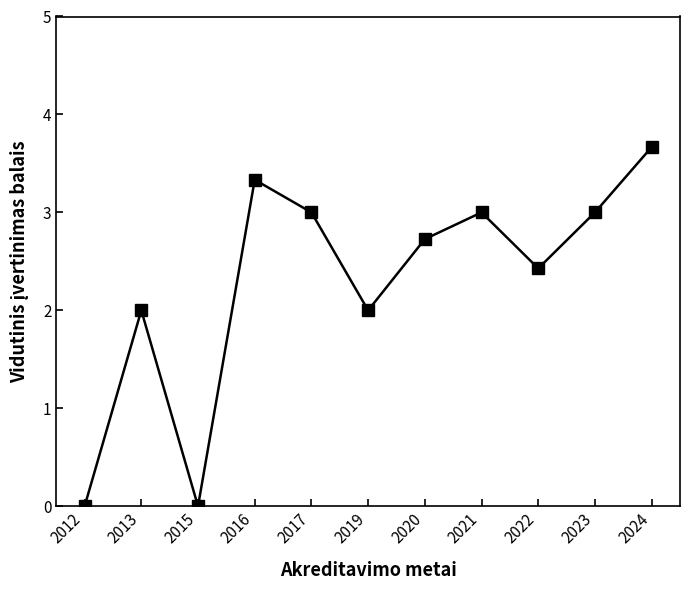

What is the value of the 6th point from the left?

2.0